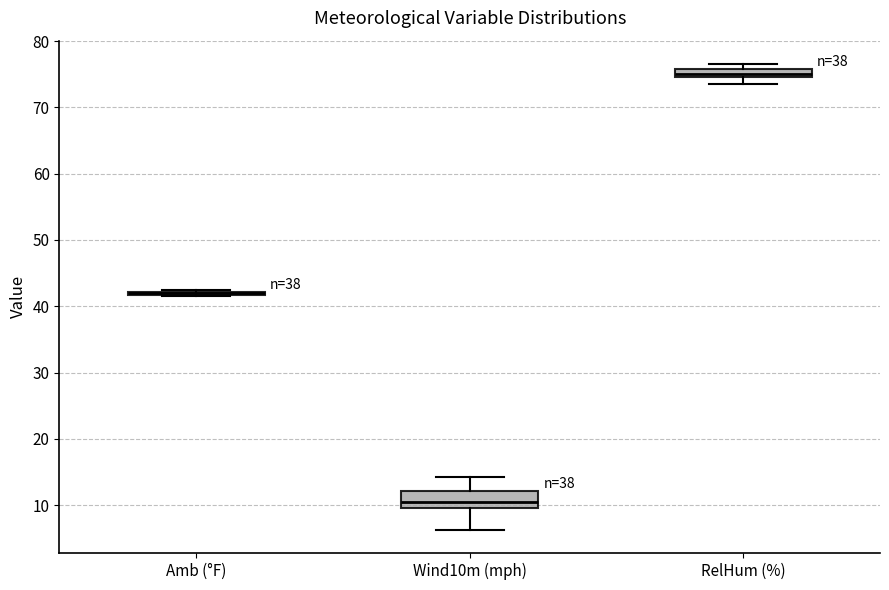

Which box is the tallest, from its lower edge to its upper edge?

Wind10m (mph)